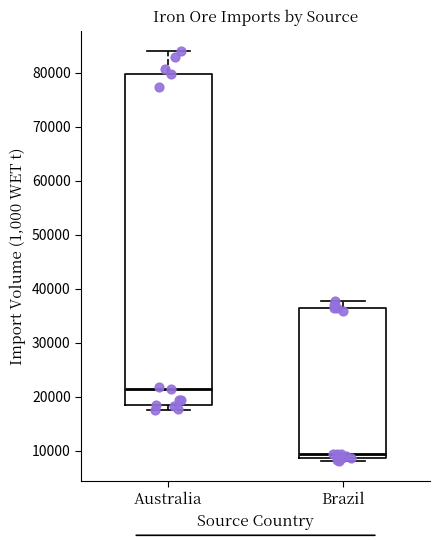

Which box's median line is the highest?

Australia